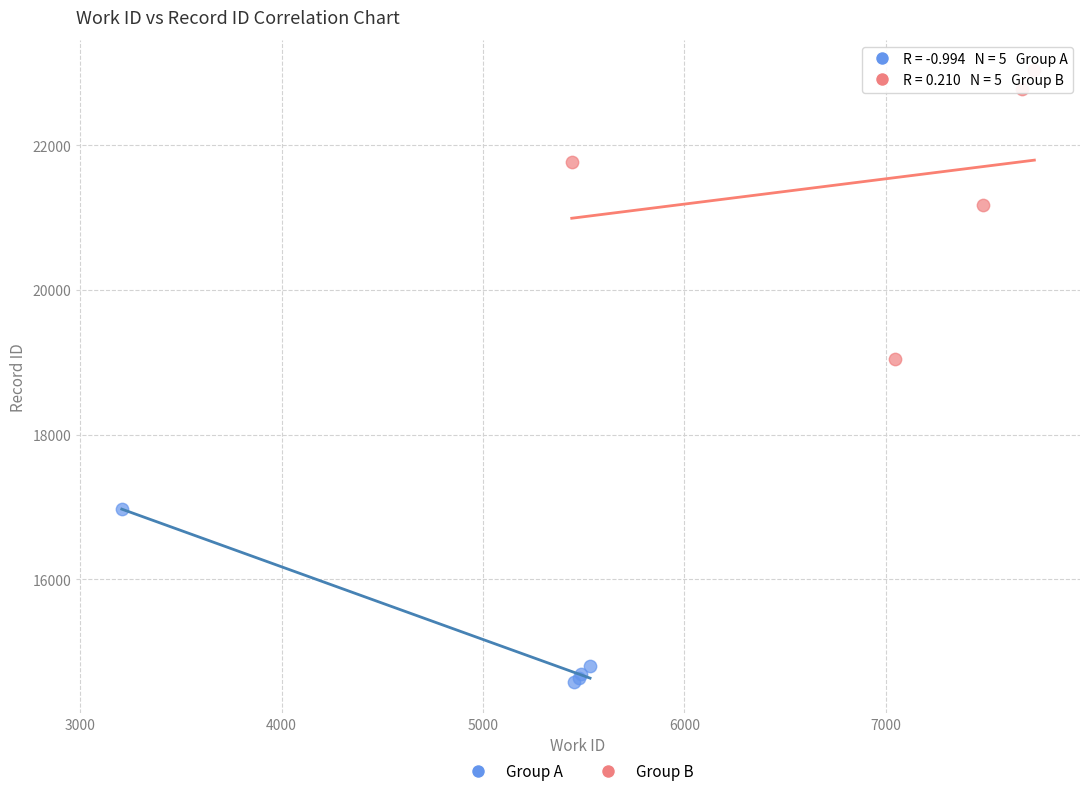

Which series contains the highest Y value?

Group B